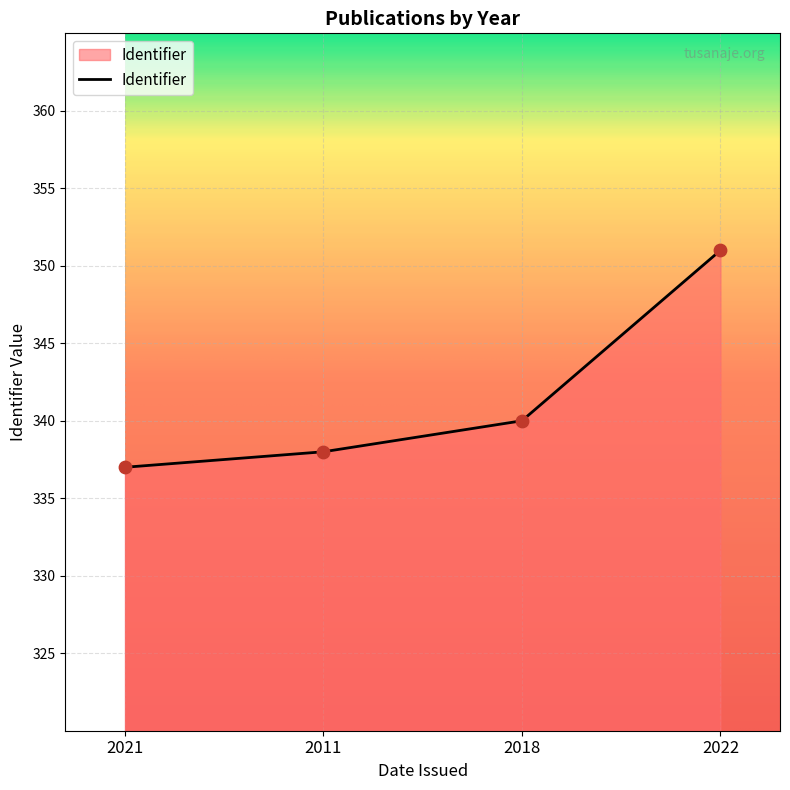

Approximately how many times larger is the value at 2011 compared to 2022?

1.0